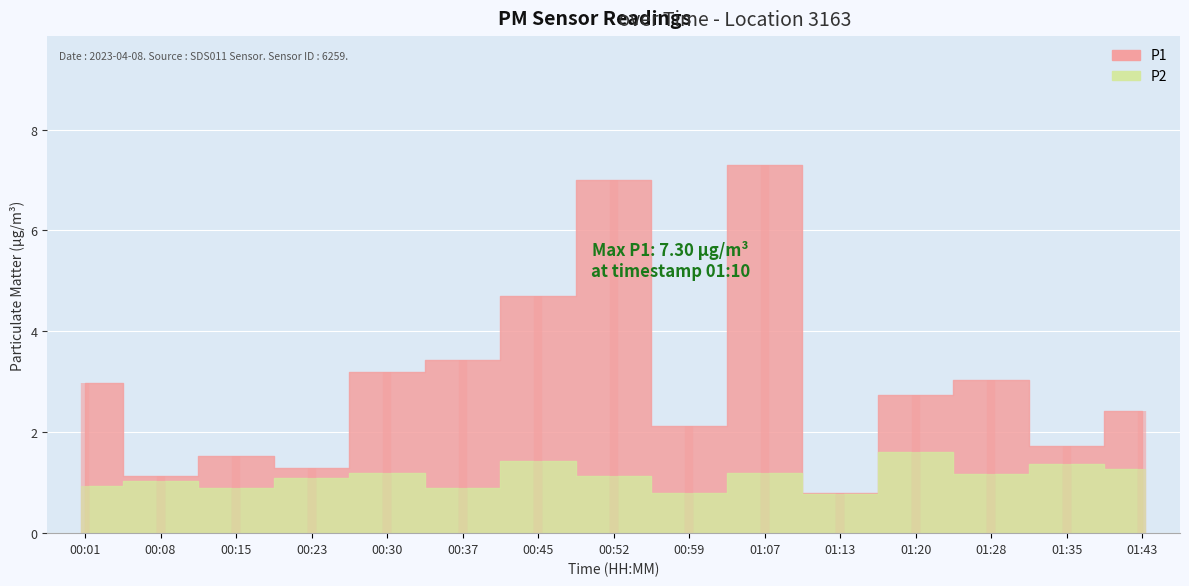

What is the total value across all series at 00:37?

4.3